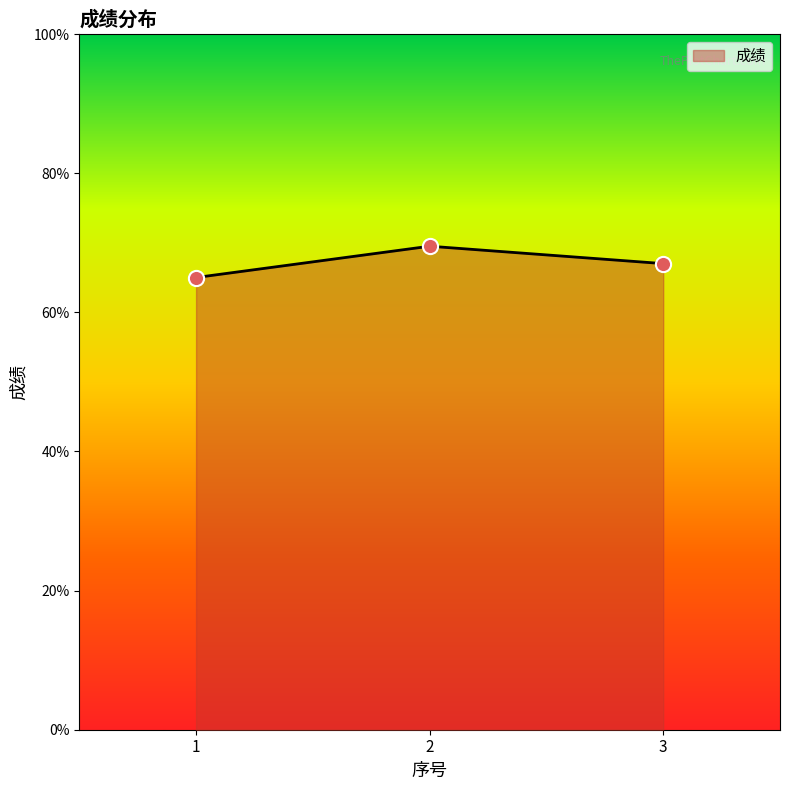

Between 3 and 1, which is larger?

3